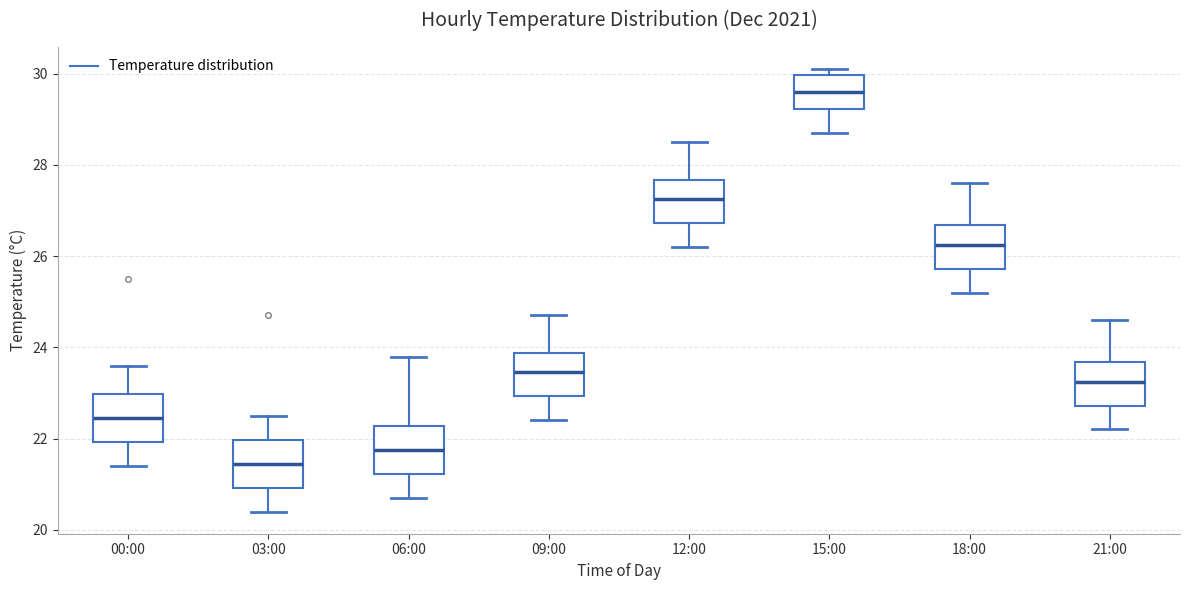

Where does the lower whisker of the box for 06:00 end on the y-axis? The values are not printed on the chart, so give them approximately, as read against the axis.

20.8